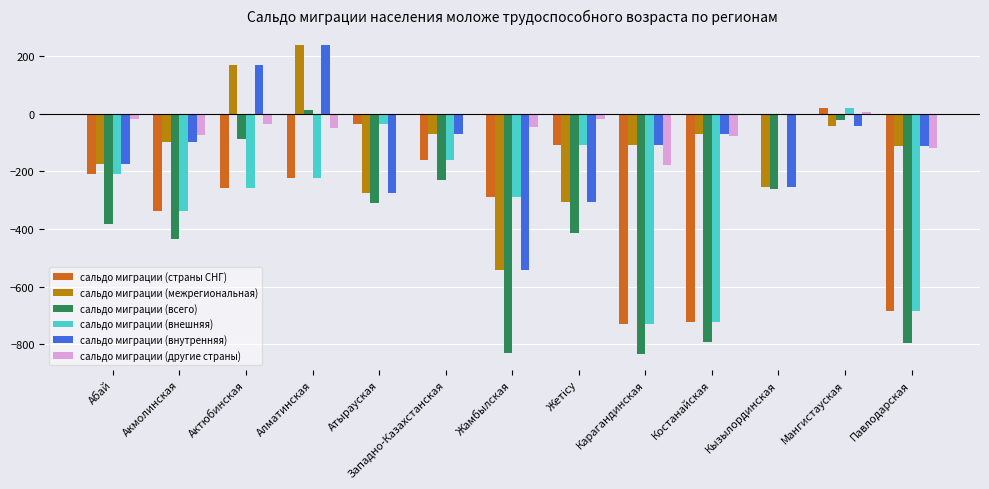

At which category is the sum across all series the highest?

Алматинская